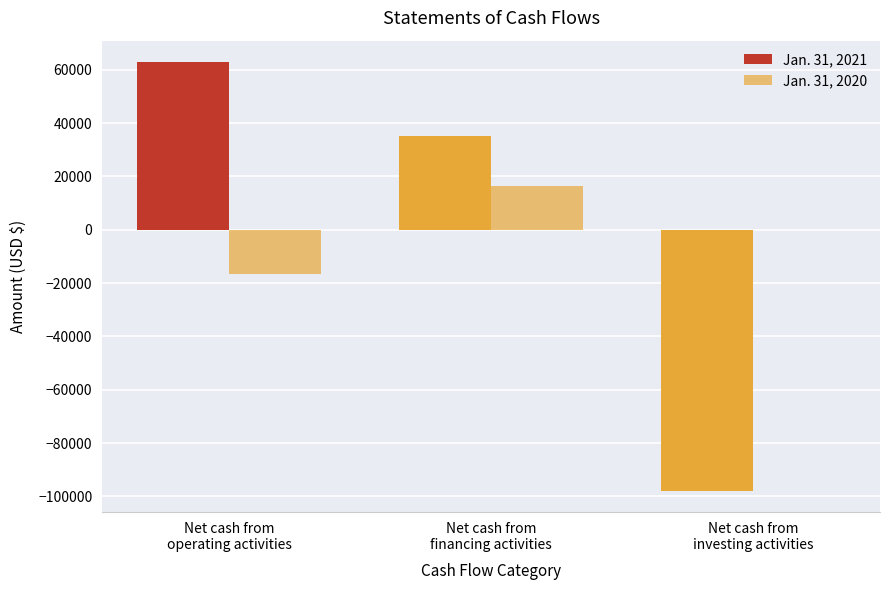

Read the Jan. 31, 2020 value at Net cash from
financing activities, to the nearest 100.

16600